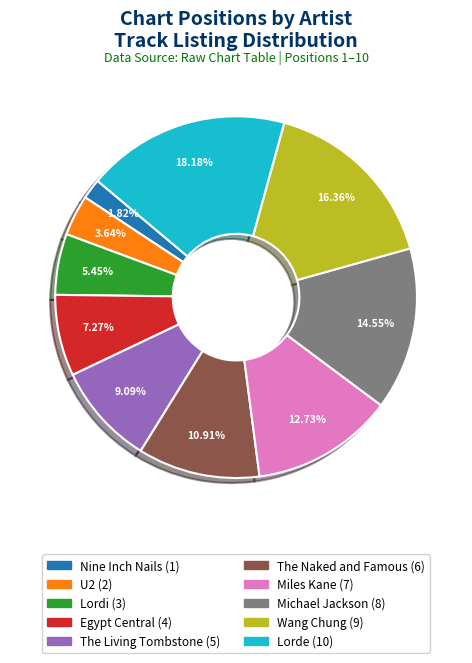

To the nearest percent, what is the difference between the Lorde and U2 slice percentages?

15%